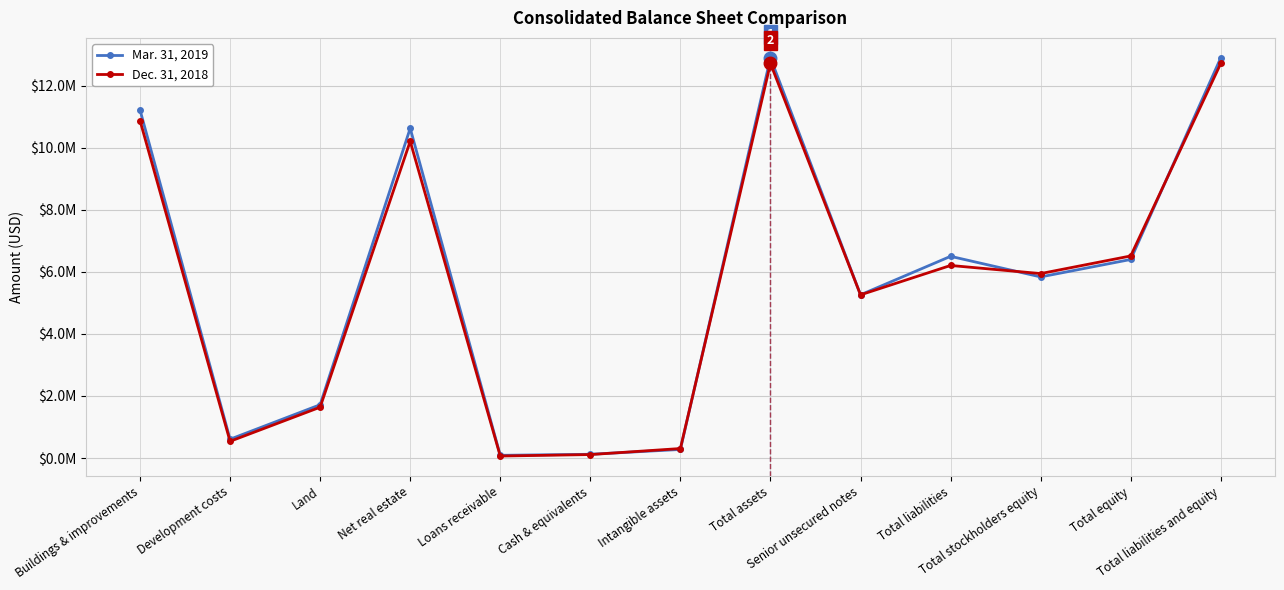

What value does the Dec. 31, 2018 series have at Loans receivable, to the nearest 10?

63000